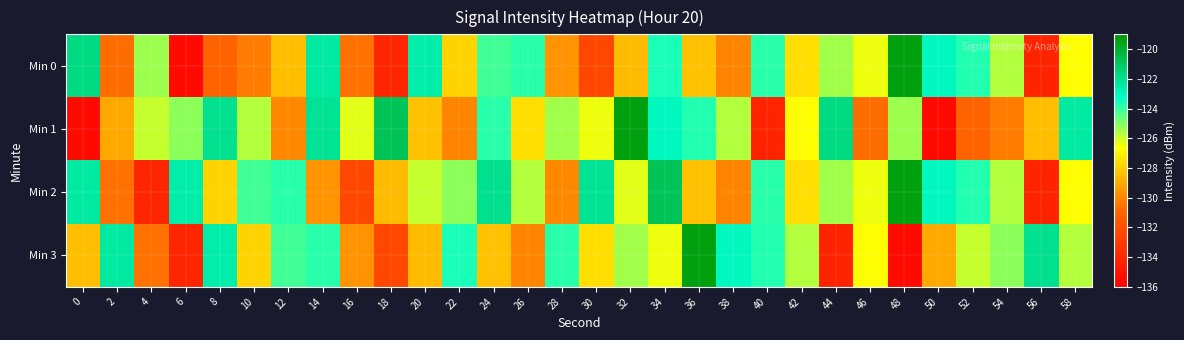

Reading left to right, extract all data points from this chart.

Min 0: 0=-121.7	2=-130.7	4=-125.4	6=-135.5	8=-131.0	10=-130.3	12=-128.4	14=-122.4	16=-130.6	18=-134.1	20=-122.6	22=-127.8	24=-124.1	26=-123.8	28=-129.7	30=-132.4	32=-128.5	34=-123.6	36=-128.4	38=-130.0	40=-123.8	42=-127.5	44=-125.4	46=-126.4	48=-119.3	50=-123.0	52=-123.7	54=-125.6	56=-134.2	58=-126.7
Min 1: 0=-135.5	2=-129.0	4=-125.9	6=-125.1	8=-122.0	10=-125.6	12=-129.9	14=-122.1	16=-126.2	18=-120.8	20=-128.4	22=-130.0	24=-123.8	26=-127.5	28=-125.4	30=-126.4	32=-119.3	34=-123.0	36=-123.7	38=-125.6	40=-134.2	42=-126.7	44=-121.7	46=-130.7	48=-125.4	50=-135.5	52=-131.0	54=-130.3	56=-128.4	58=-122.4
Min 2: 0=-122.4	2=-130.6	4=-134.1	6=-122.6	8=-127.8	10=-124.1	12=-123.8	14=-129.7	16=-132.4	18=-128.5	20=-125.9	22=-125.1	24=-122.0	26=-125.6	28=-129.9	30=-122.1	32=-126.2	34=-120.8	36=-128.4	38=-130.0	40=-123.8	42=-127.5	44=-125.4	46=-126.4	48=-119.3	50=-123.0	52=-123.7	54=-125.6	56=-134.2	58=-126.7
Min 3: 0=-128.4	2=-122.4	4=-130.6	6=-134.1	8=-122.6	10=-127.8	12=-124.1	14=-123.8	16=-129.7	18=-132.4	20=-128.5	22=-123.6	24=-128.4	26=-130.0	28=-123.8	30=-127.5	32=-125.4	34=-126.4	36=-119.3	38=-123.0	40=-123.7	42=-125.6	44=-134.2	46=-126.7	48=-135.5	50=-129.0	52=-125.9	54=-125.1	56=-122.0	58=-125.6